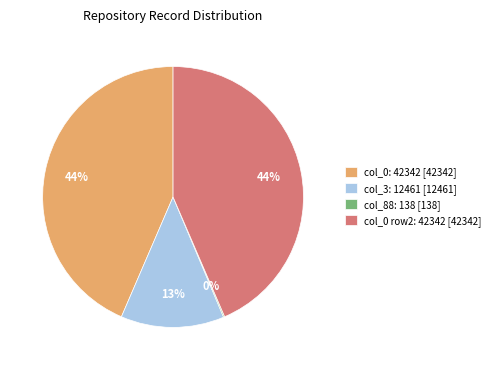

To the nearest percent, what is the difference between the col_3: 12461 [12461] and col_0 row2: 42342 [42342] slice percentages?

31%